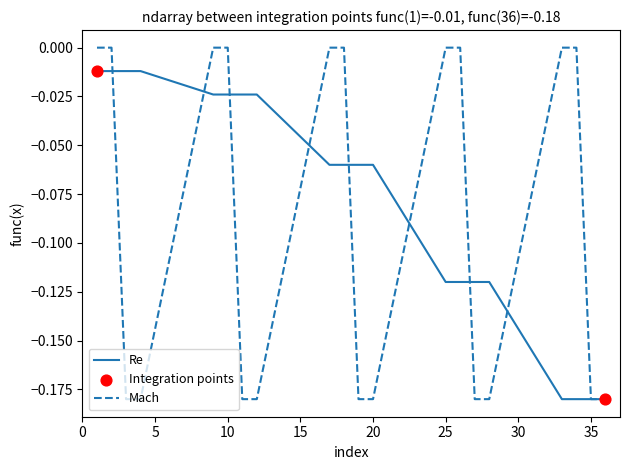

Rank the series by their maximum value, from highest to lowest.

Mach, Re